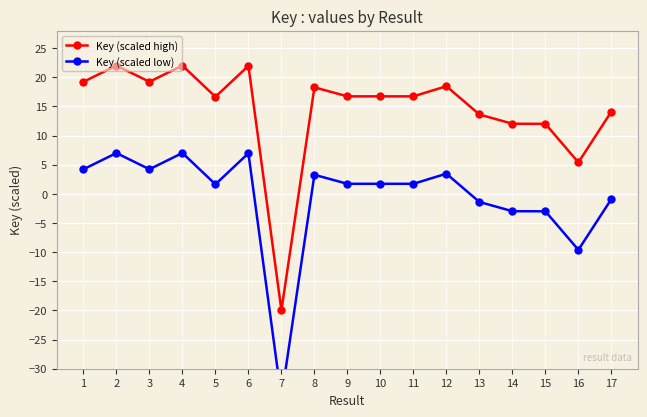

Which has a higher value, 1 or 9?

1